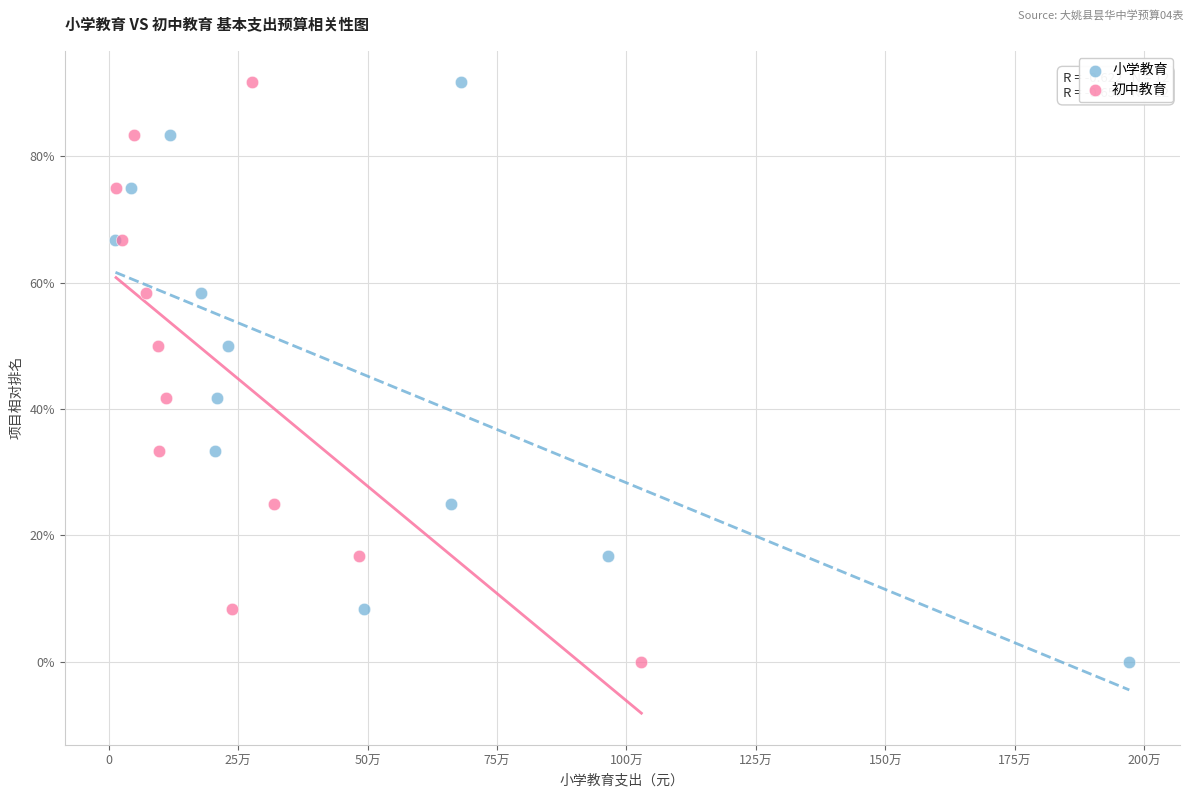

What are all the series names shown in the legend?

小学教育, 初中教育